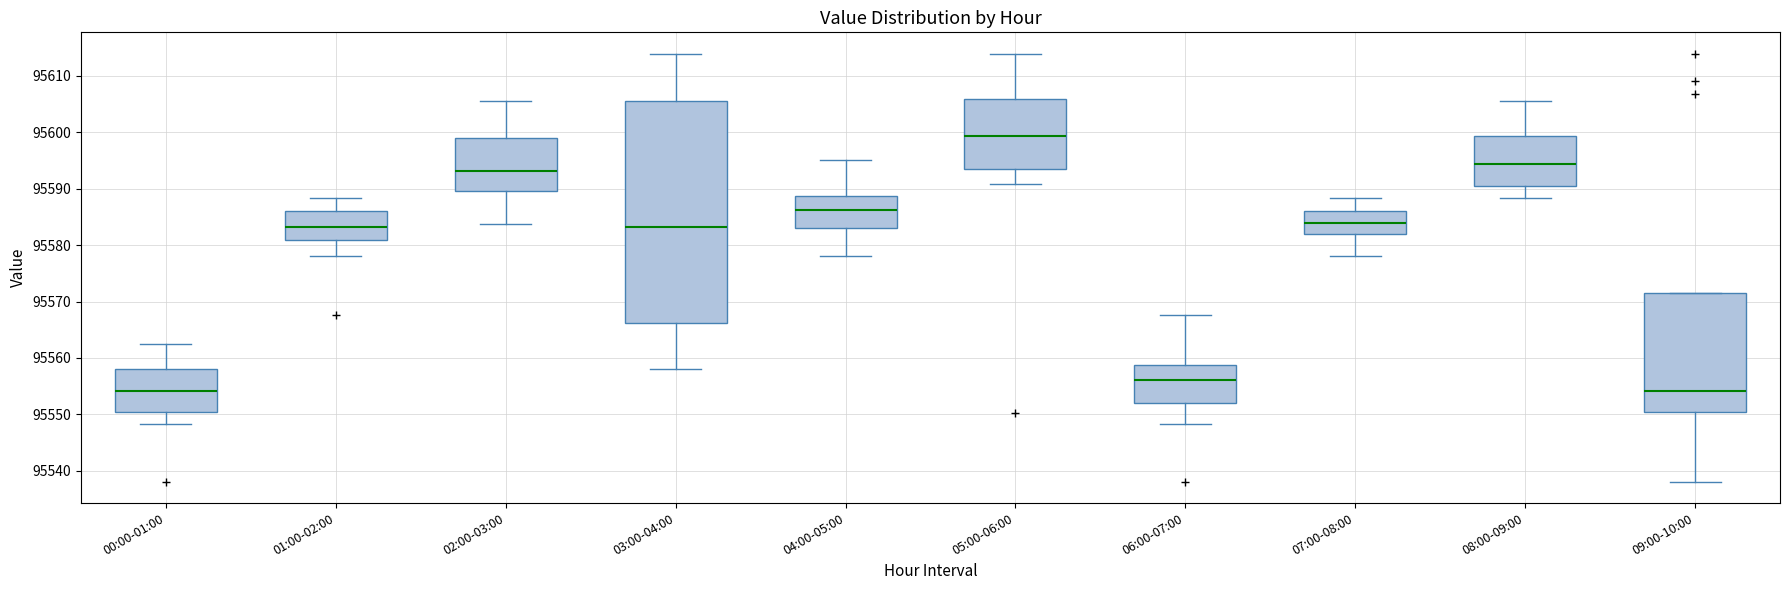

Which box has the highest median line?

05:00-06:00